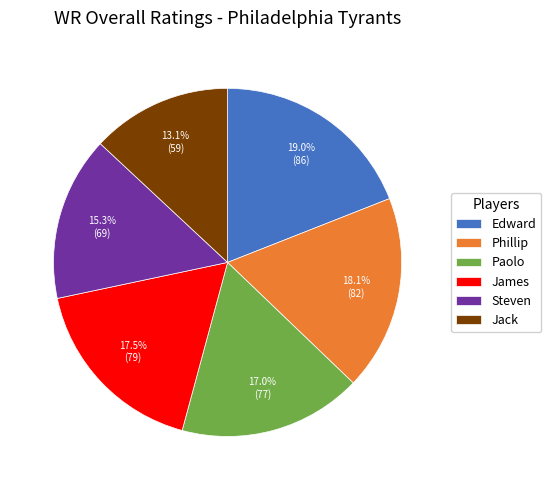

To the nearest percent, what portion does Phillip represent?

18%